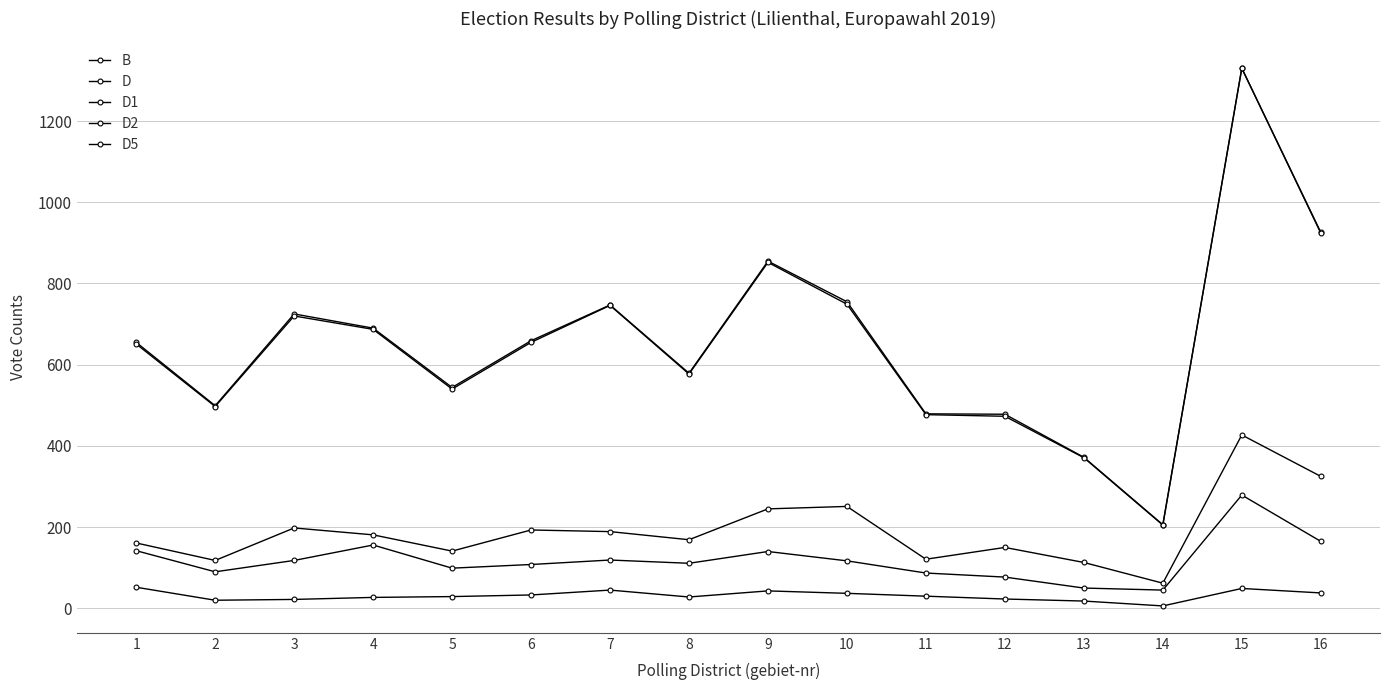

What is the maximum value for D?

1330